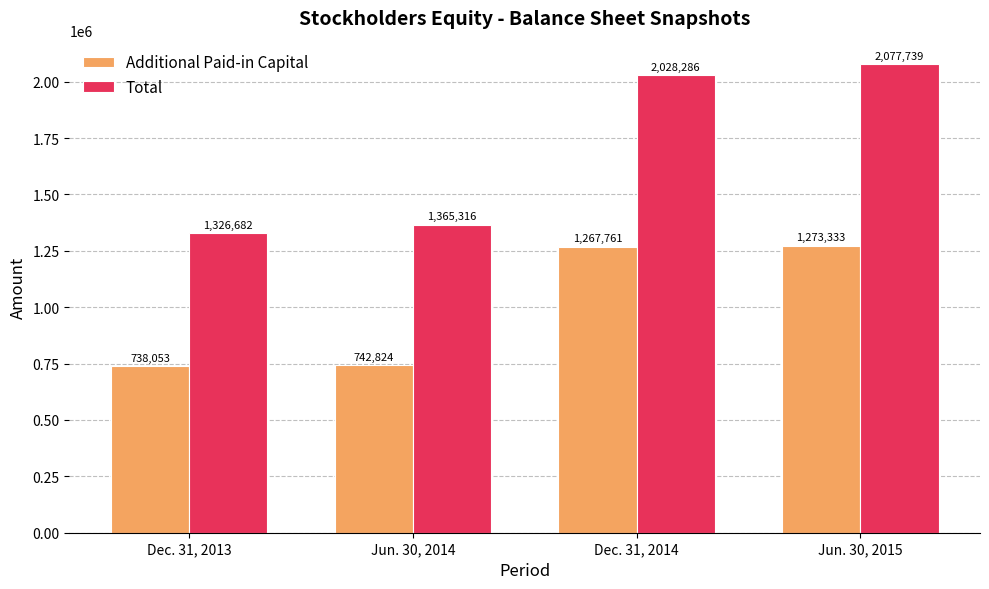

What is the value of the Additional Paid-in Capital bar at the 1st from the left?

738053